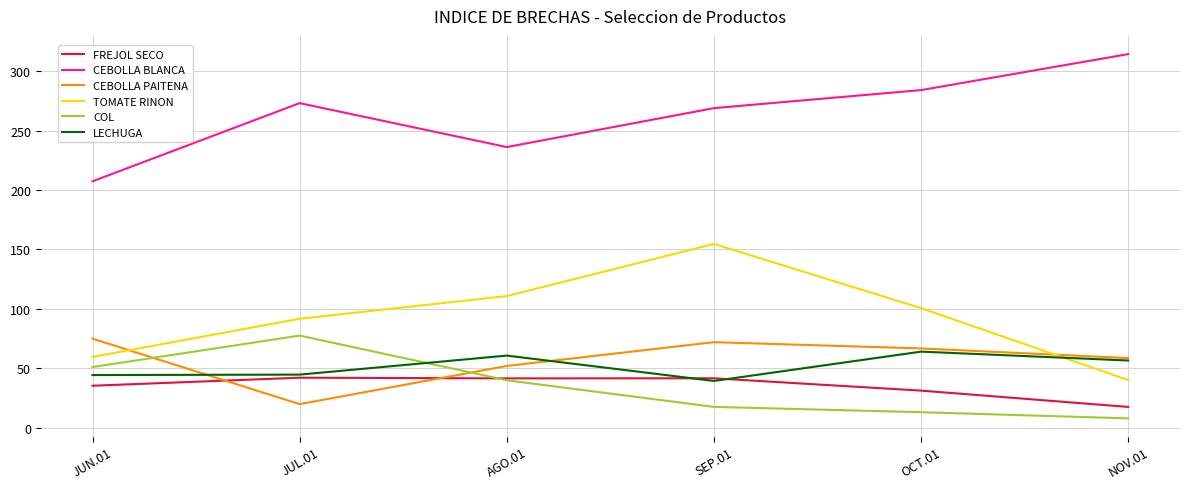

What is the total value across all series at AGO.01?

541.0